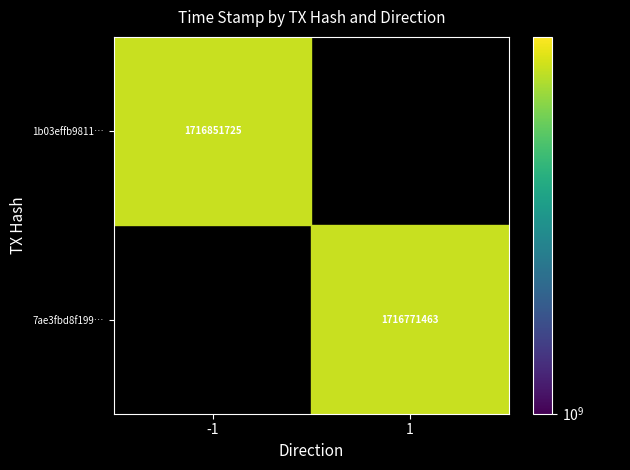

The 7ae3fbd8f199… series shows 1716771463 at 1. True or false?

True